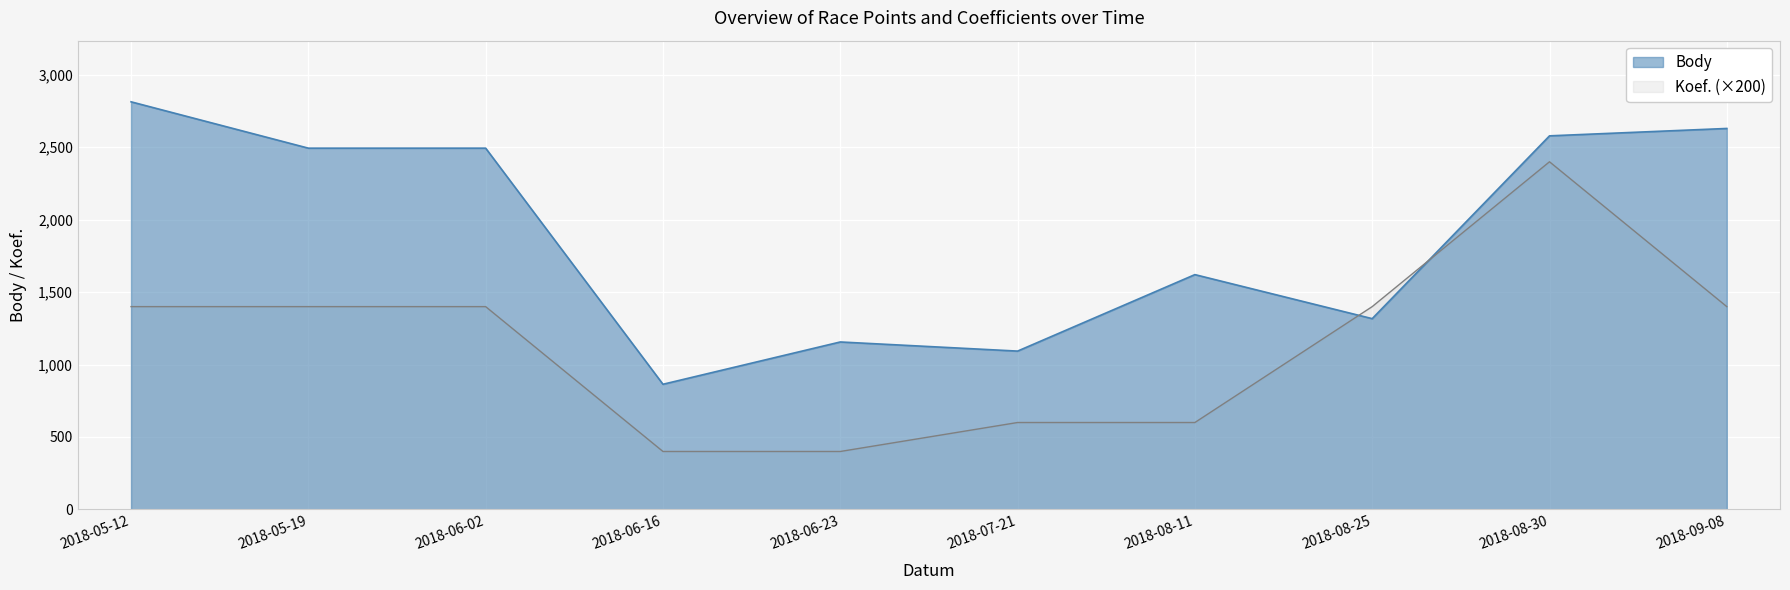

How many lines are shown in the chart?

2